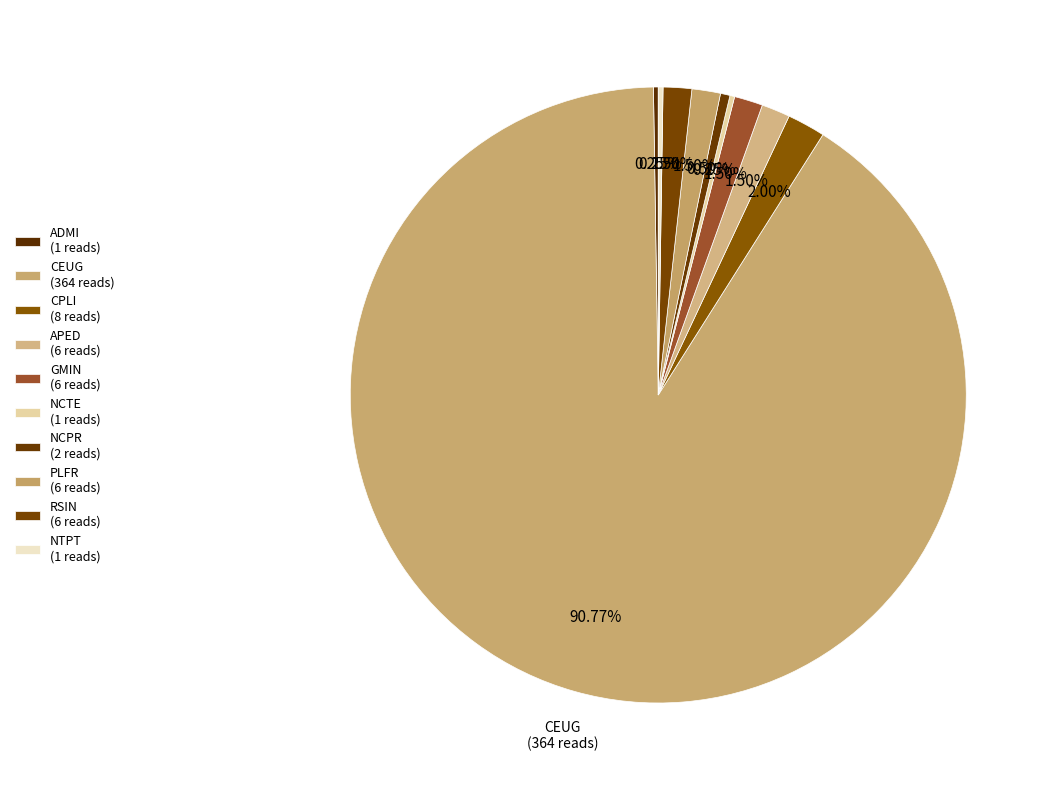

Between NTPT and CPLI, which is larger?

CPLI